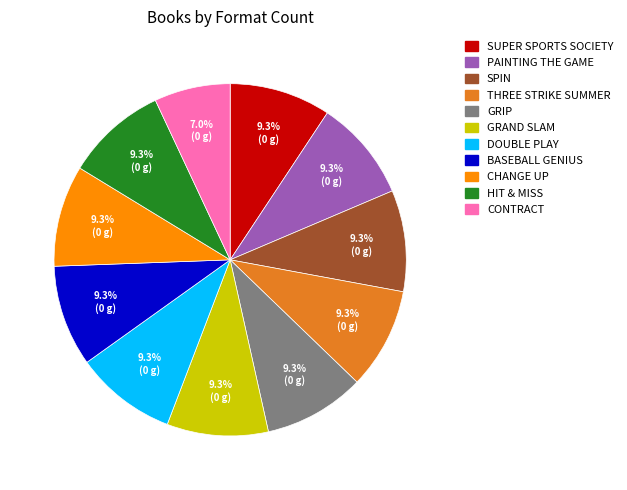

Does any single category account for the majority?

No